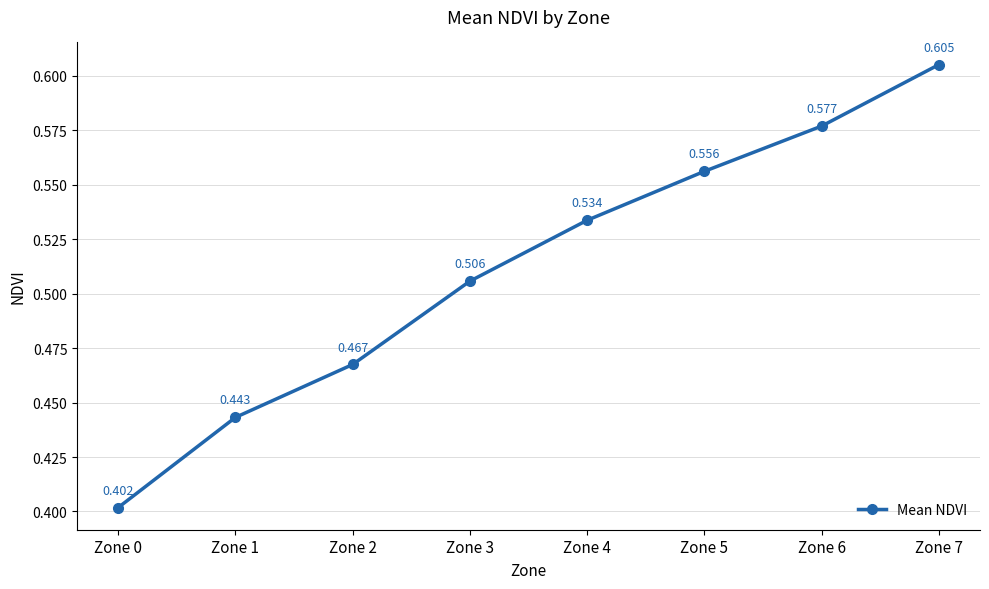

Which category has the highest value across all series?

Zone 7